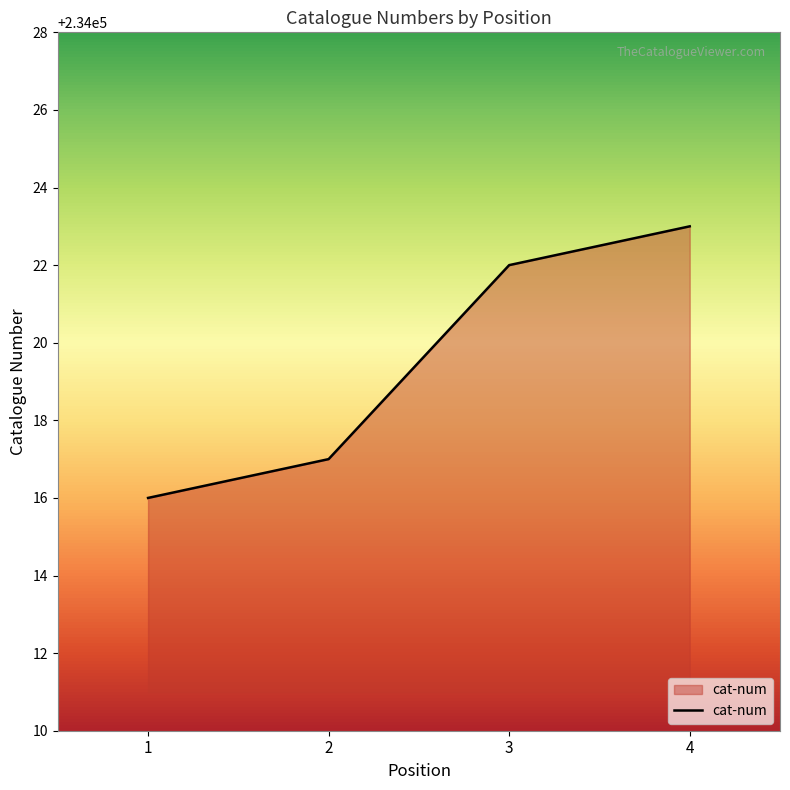

Reading right to left, list all the values displayed in this chart.

234023	234022	234017	234016